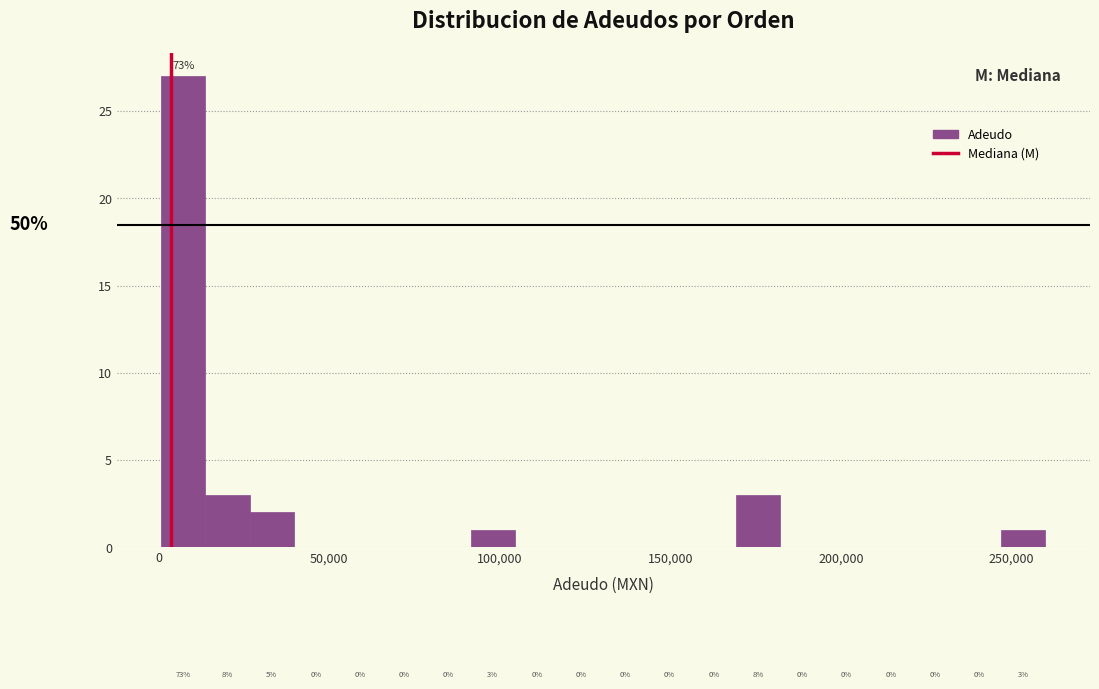

Read against the x-axis, roughly where is the centre of the tallest bar?

5000